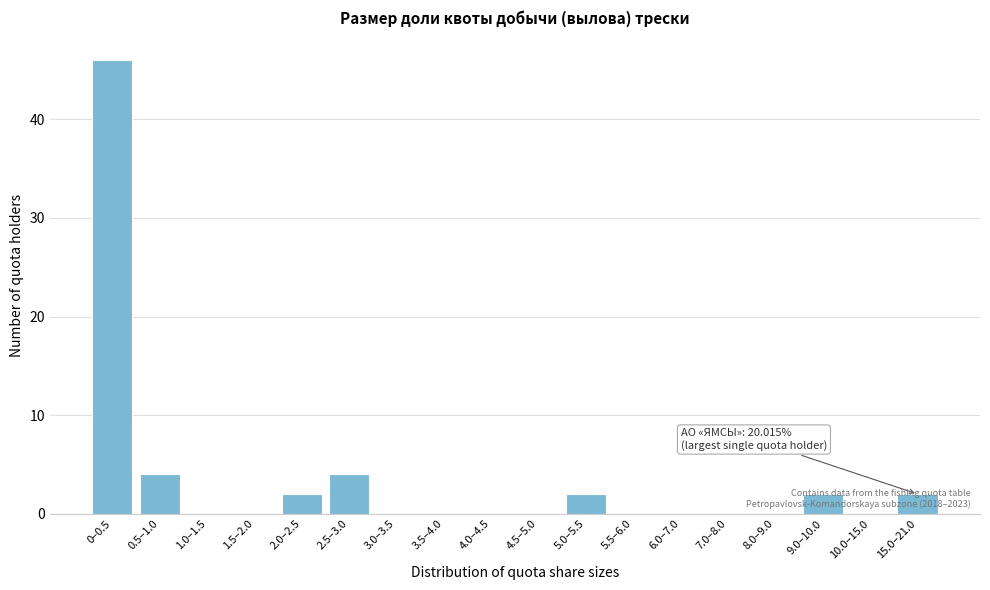

True or false: the data shows 6 at 0.5–1.0.

False